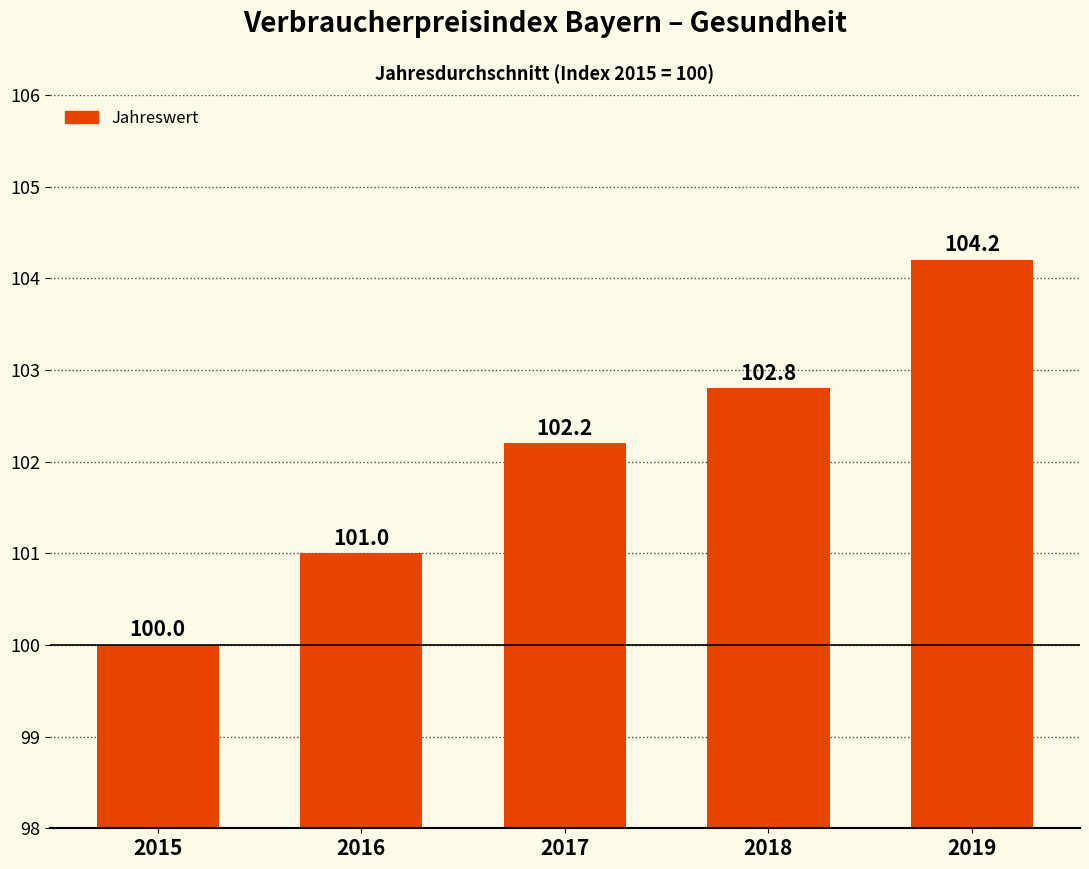

Which category has the highest value across all series?

2019